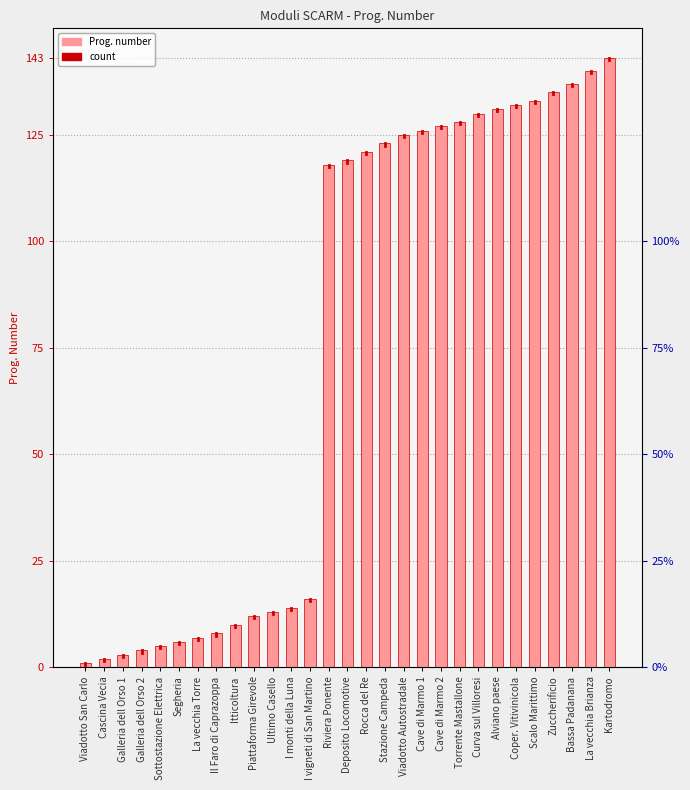

What is the sum of the values at Piattaforma Girevole and Torrente Mastallone?

140